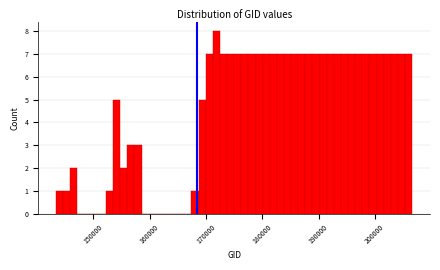

Around what value on the x-axis is the tallest bar? Give the approximate position of its centre, as read against the axis.

172000